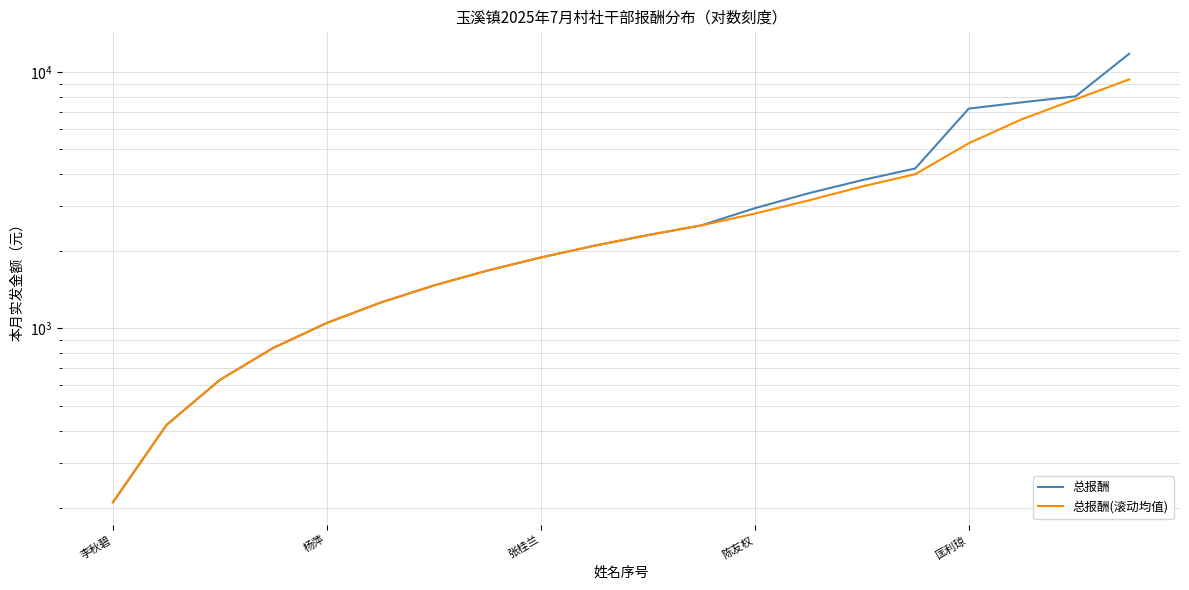

Which series has the largest range (max minus min)?

总报酬